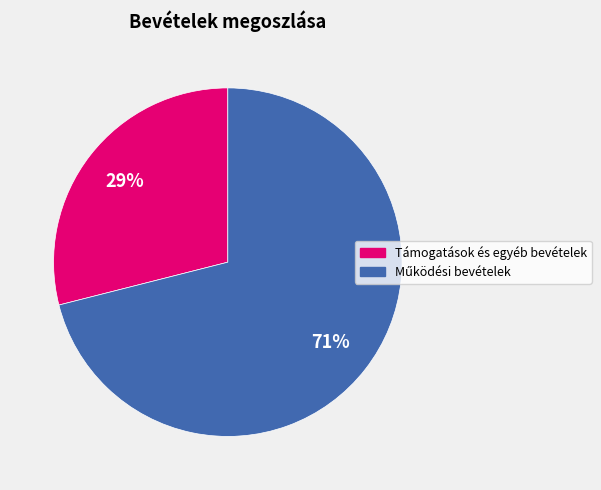

Is there any slice that represents more than half of the pie?

Yes